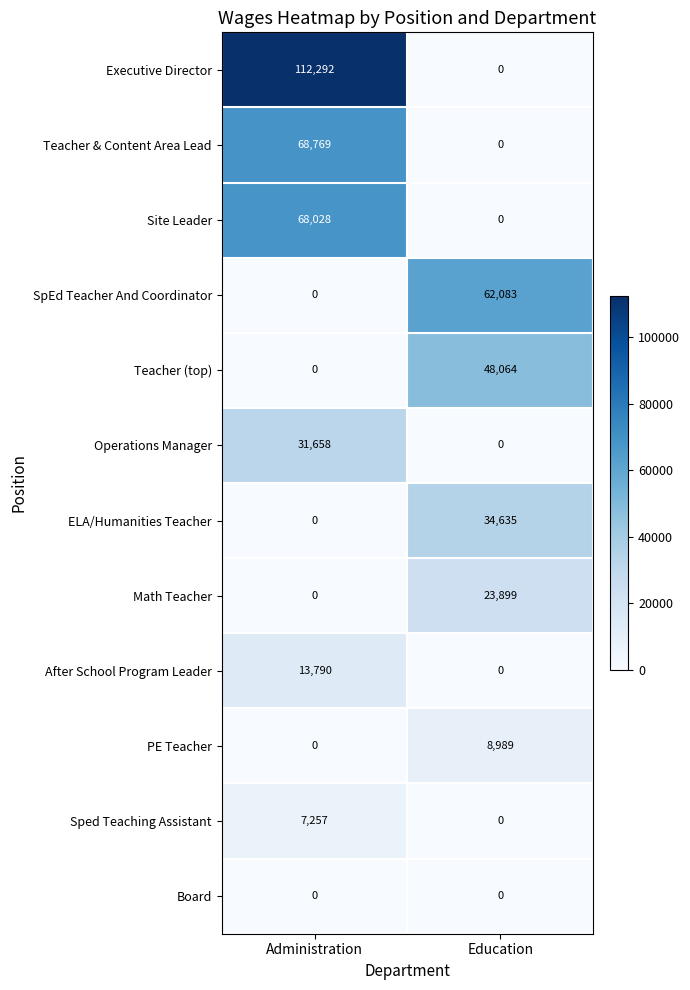

True or false: Site Leader has a value of 68028 at Administration.

True